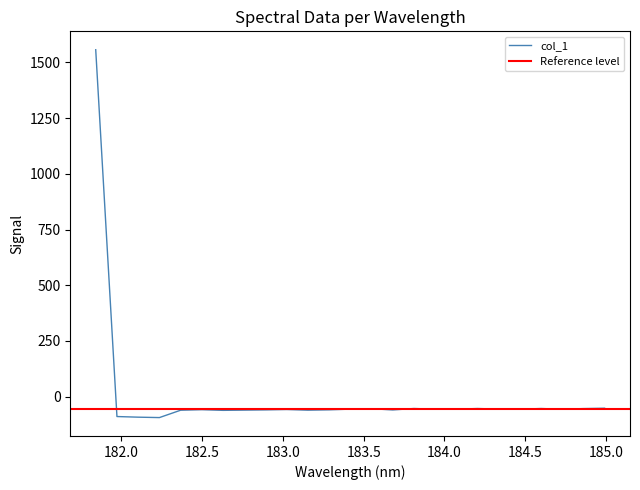

What is the sum of all values?

90.4